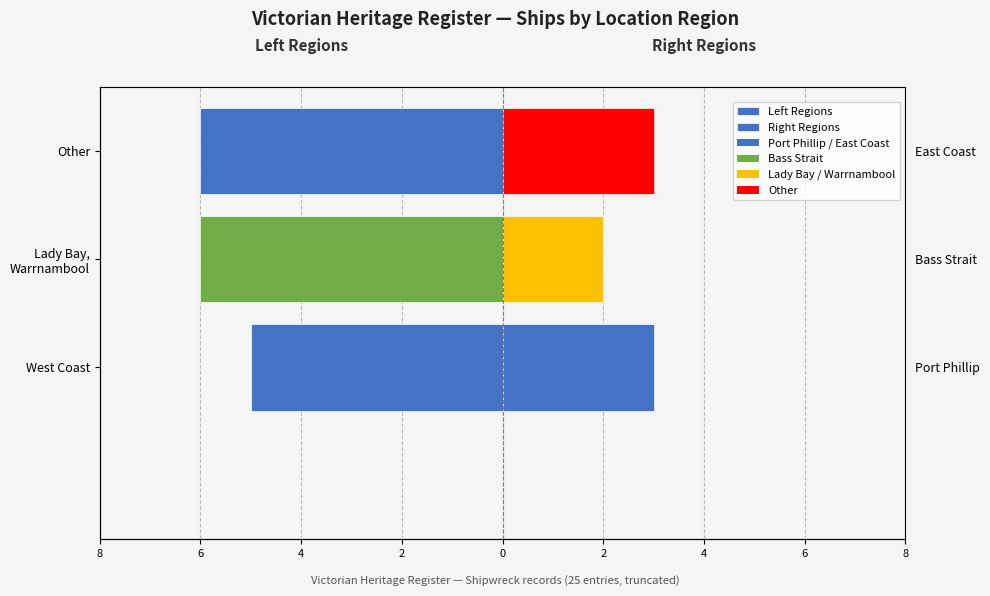

The value of Right Regions at 4 is 1. True or false?

False